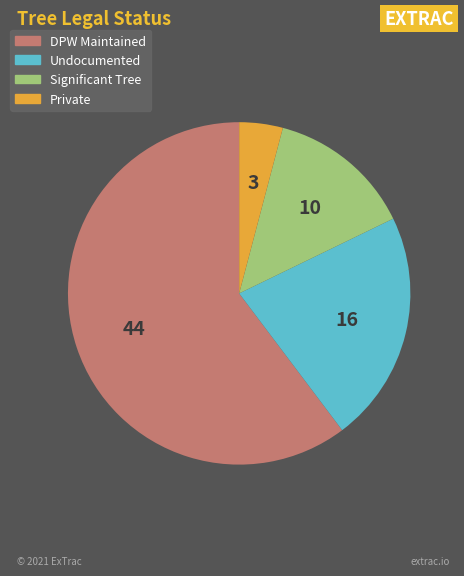

The Private slice represents 4% of the pie. True or false?

True